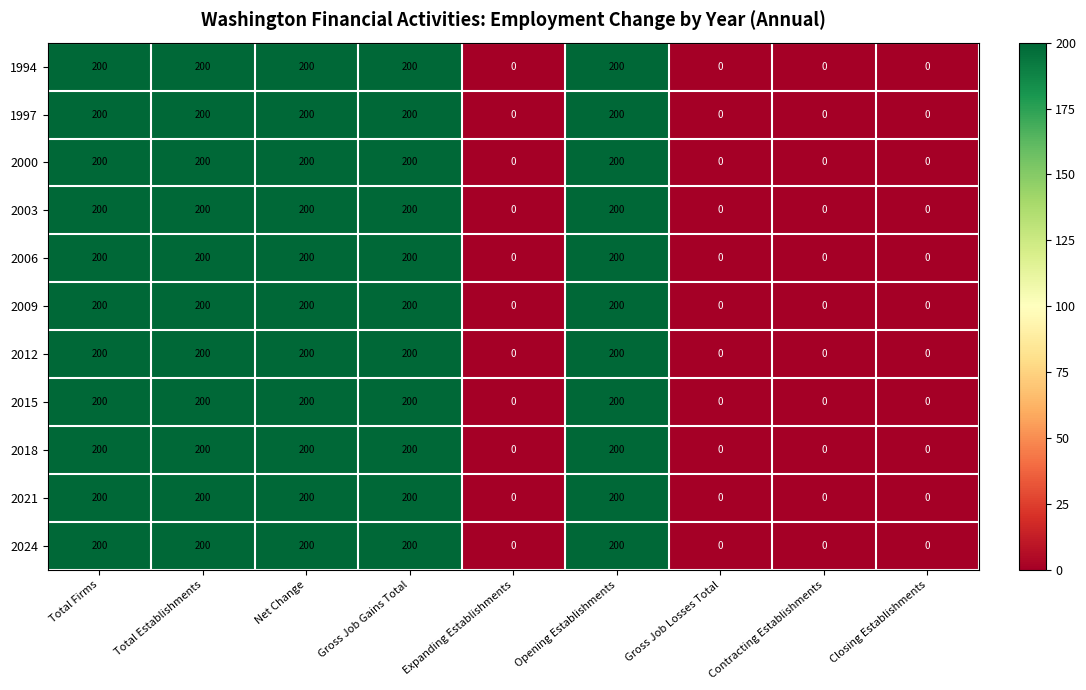

Count the number of data series in this chart.

11